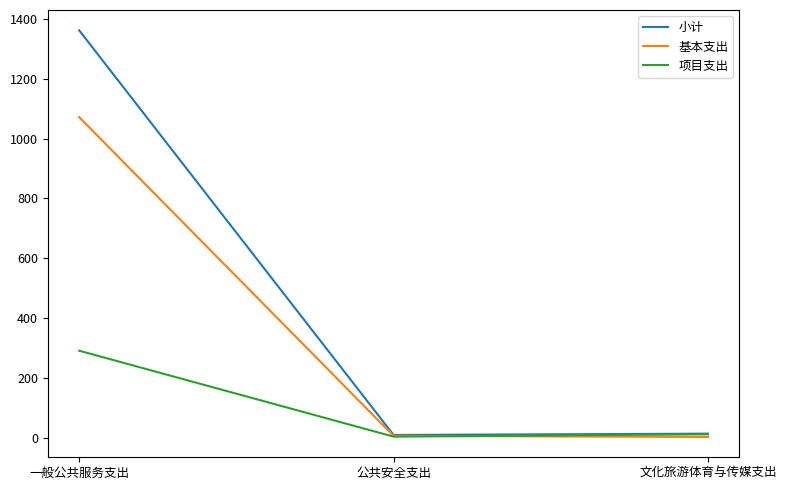

What value does the 项目支出 series have at 一般公共服务支出?

290.4